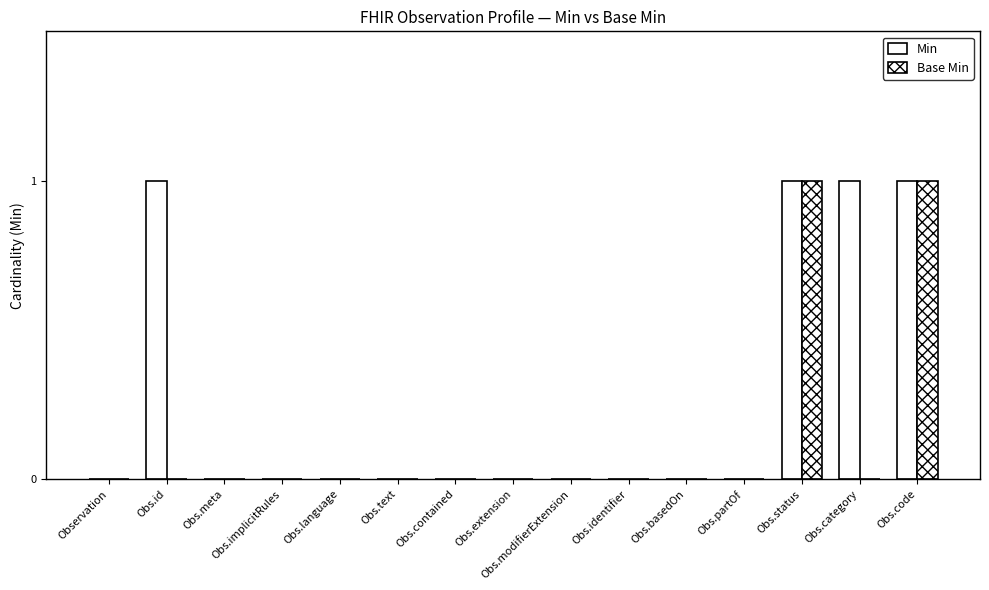

How many data points does each series have?

15